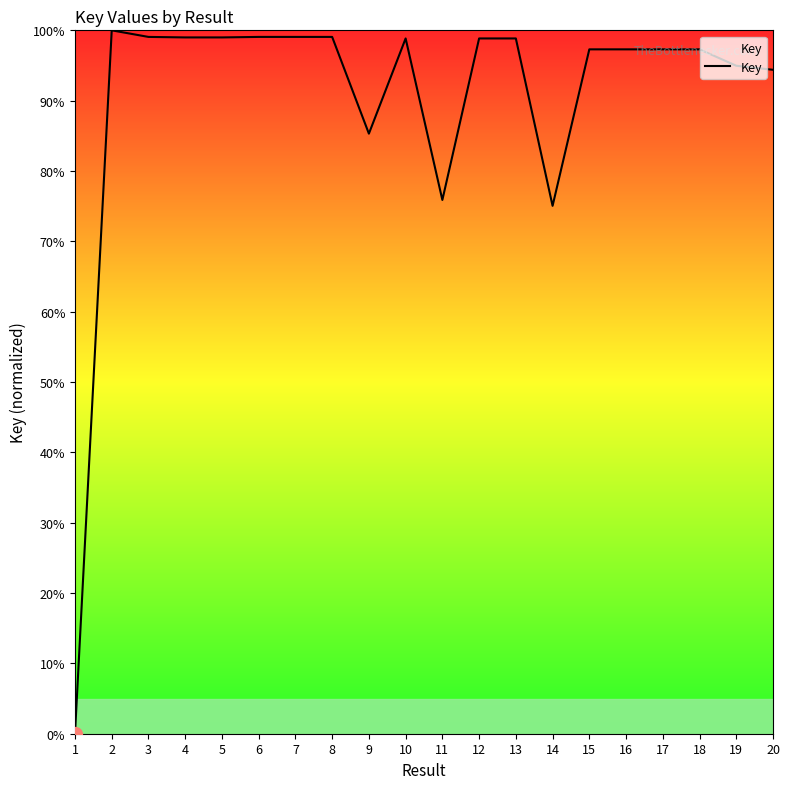

What is the ratio of the value at 17 to the value at 3?

1.0